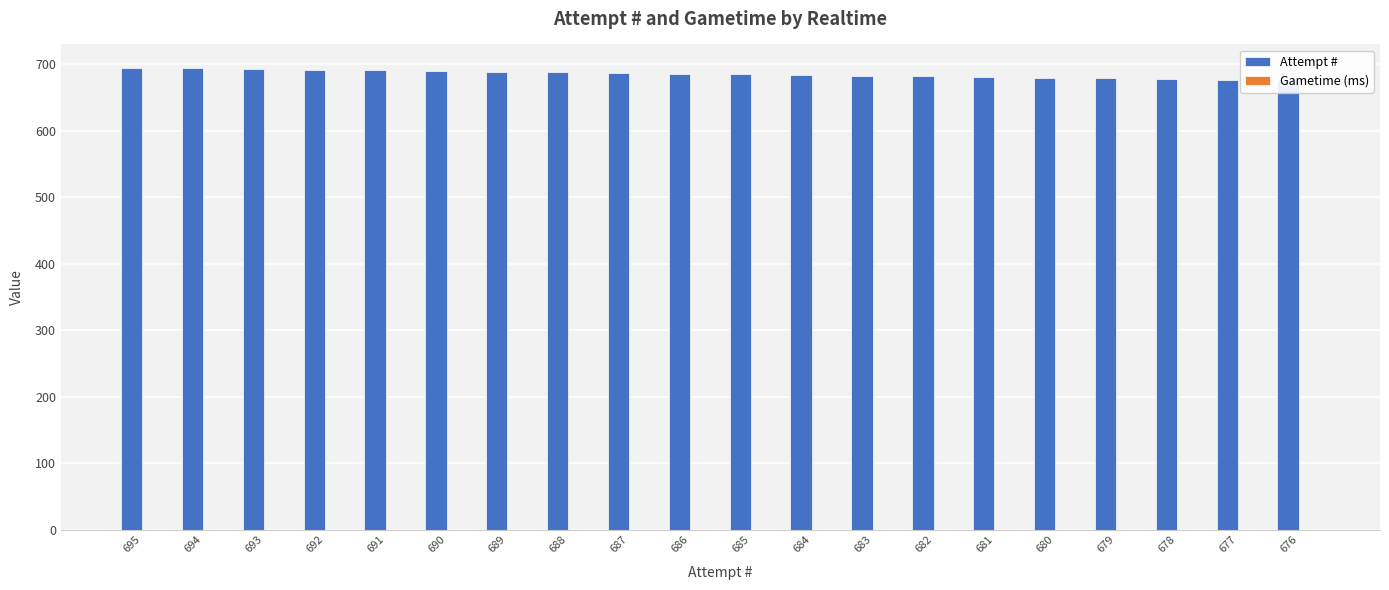

How many bars are there in total?

40